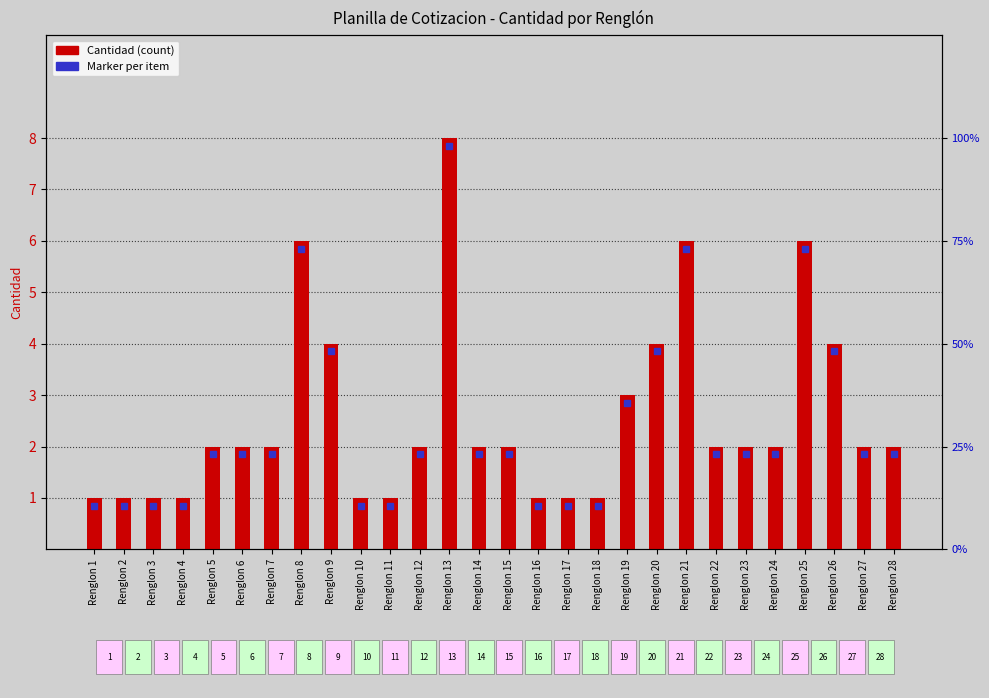

How many distinct data groups are displayed?

1